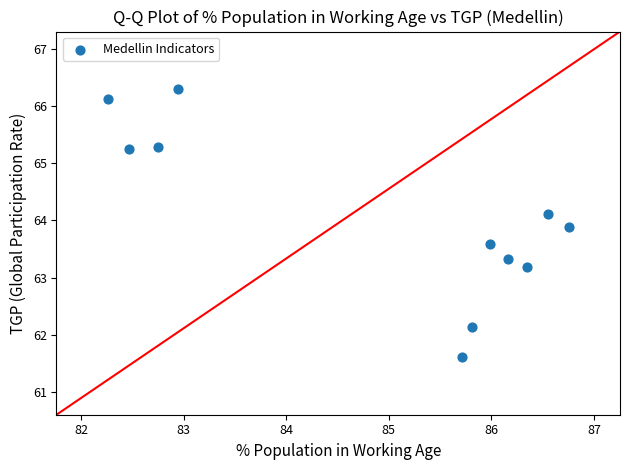

What is the range of X values (max minus min)?

4.5